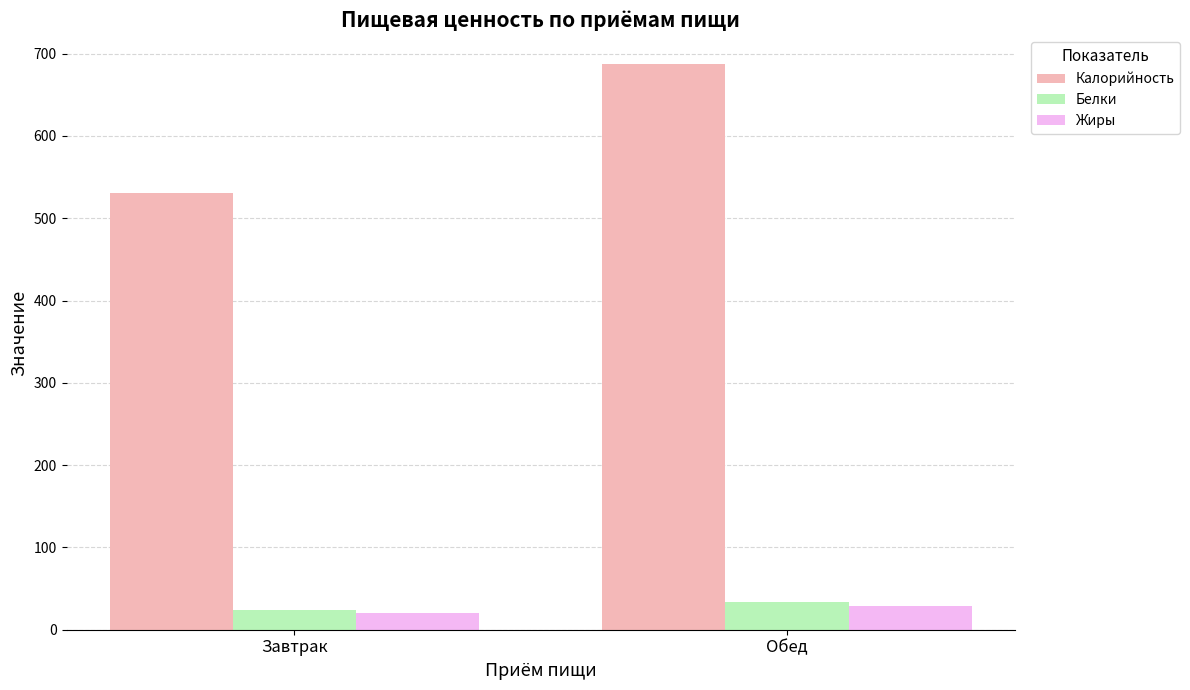

Which series has the largest total across all categories?

Калорийность